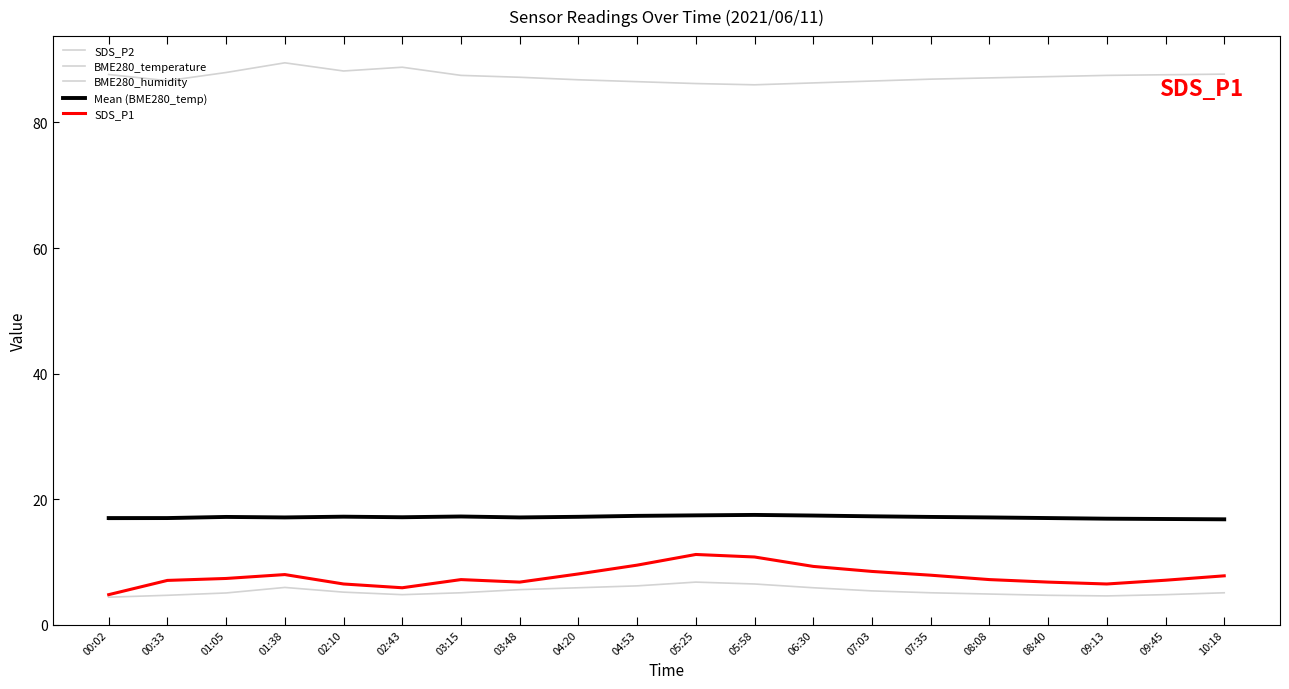

Where do BME280_temperature and Mean (BME280_temp) first cross each other?

01:38 and 02:10